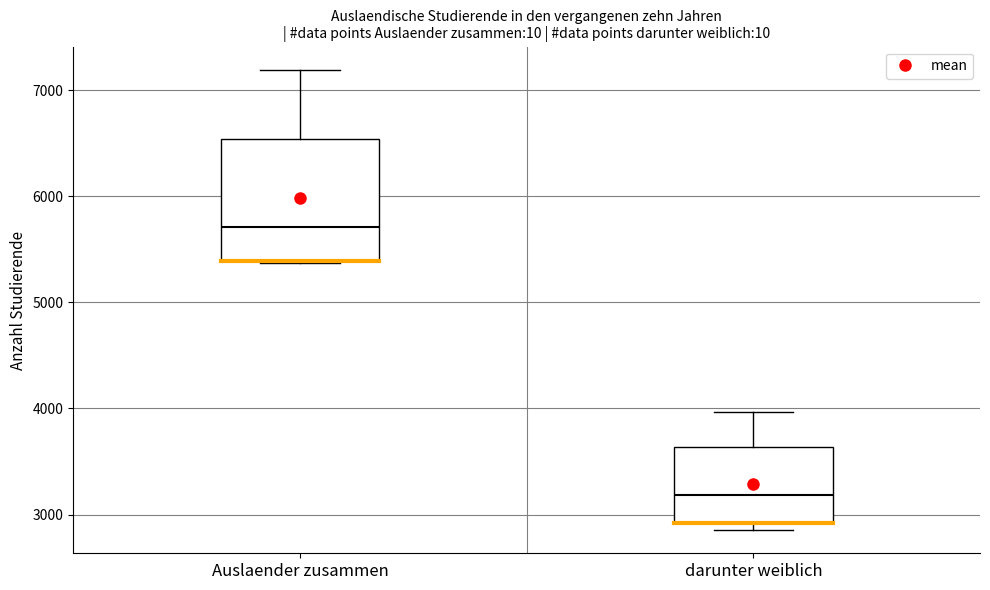

Where is the upper edge of the box for darunter weiblich on the y-axis? The values are not printed on the chart, so give them approximately, as read against the axis.

3600